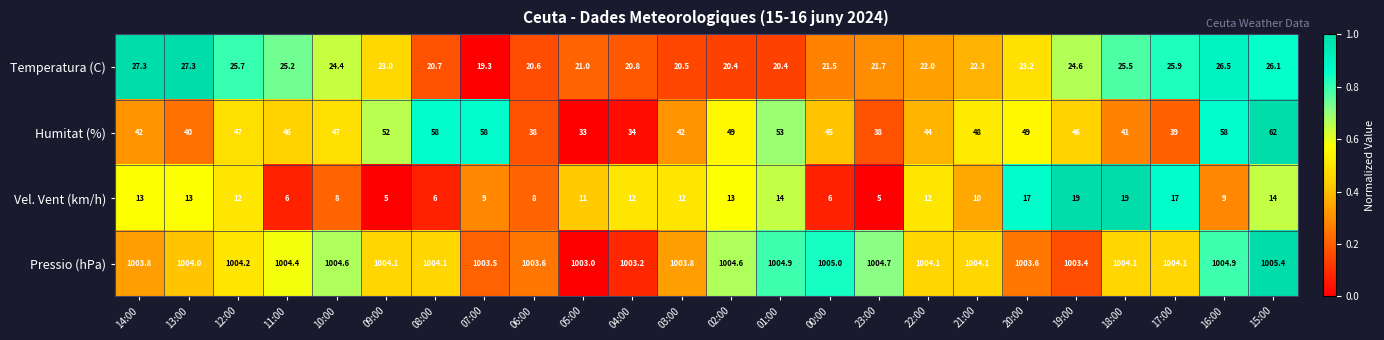

What is the difference between the maximum and minimum values in the Vel. Vent (km/h) series?

14.0